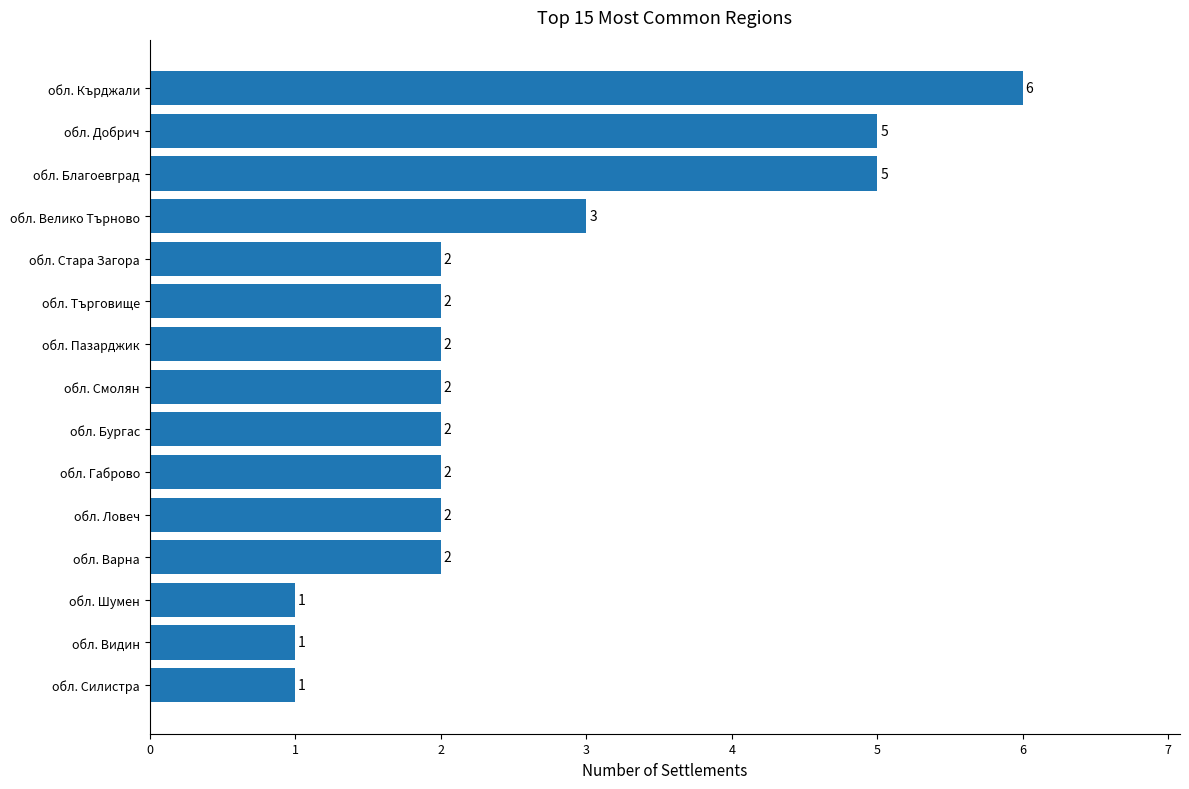

Count the values in the range 2 to 3.

9